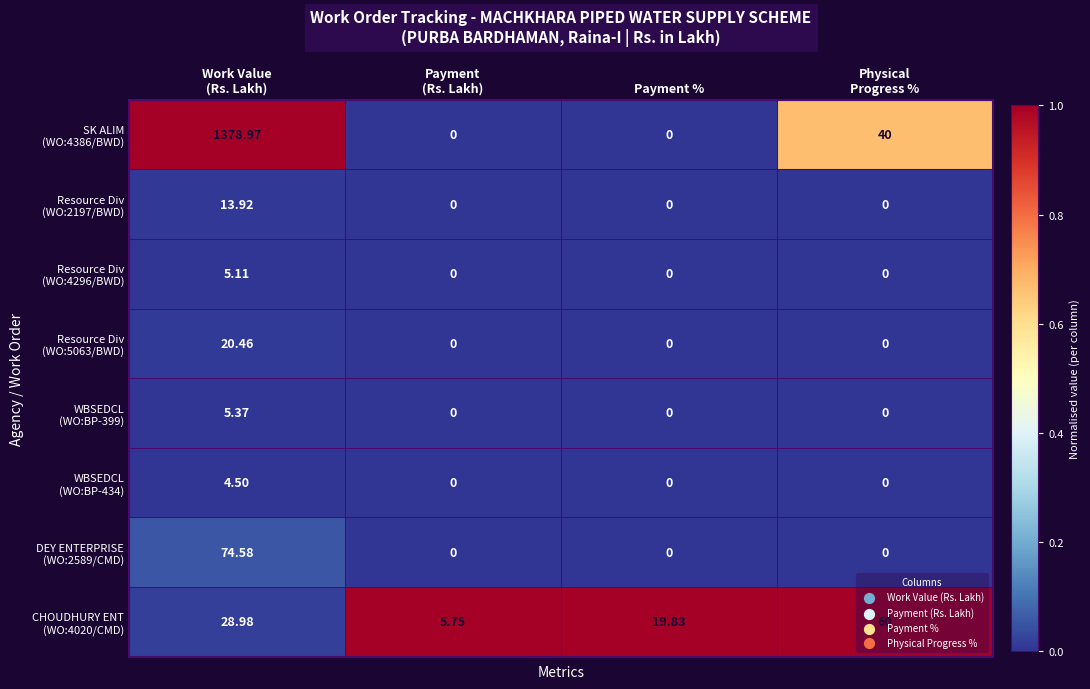

How many data points does each series have?

4